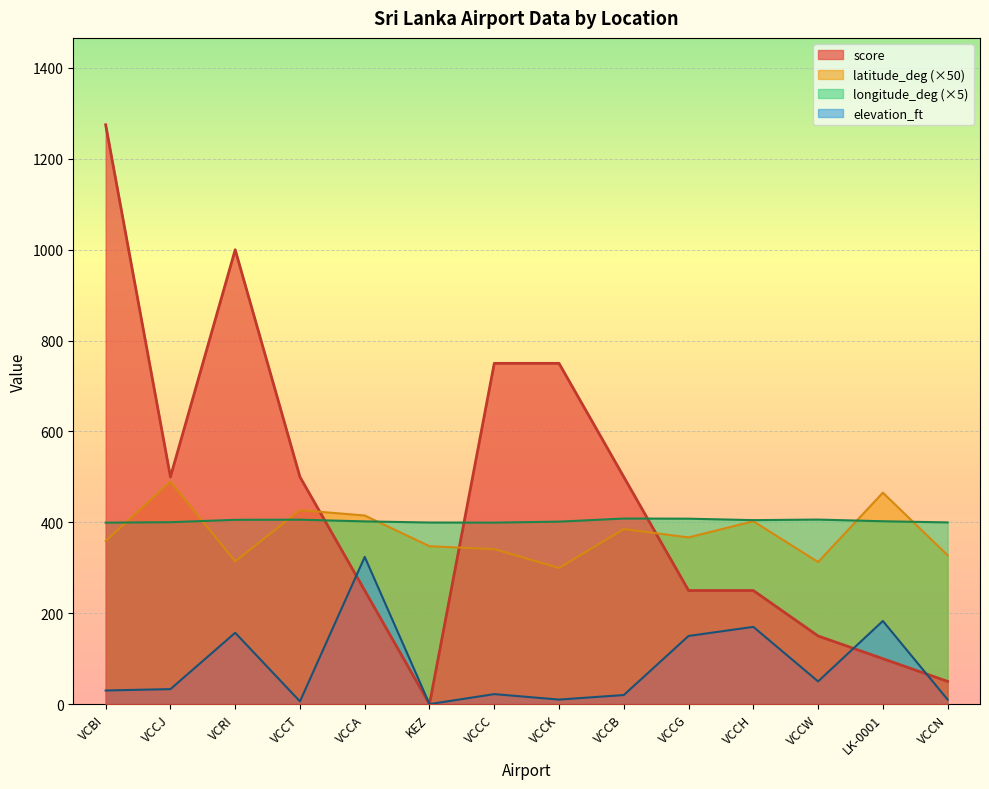

What position from the right is LK-0001?

2